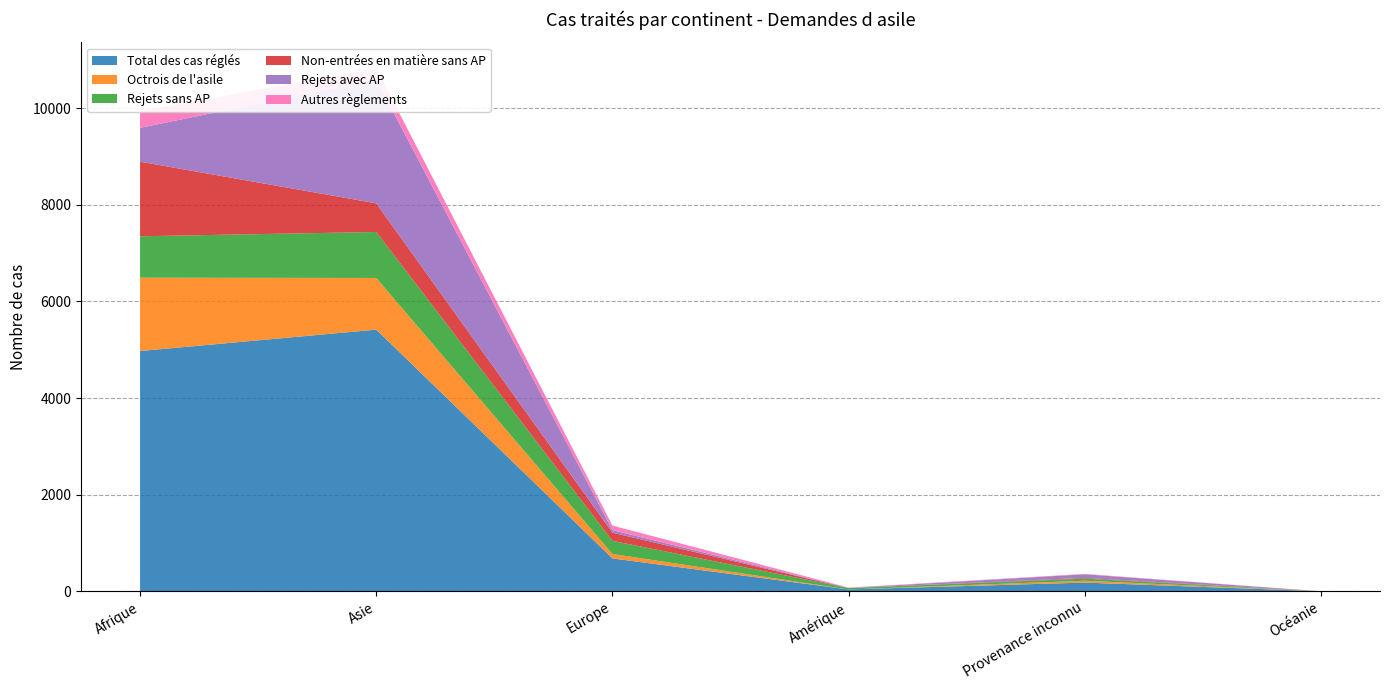

Reading left to right, what are all the values shown in this chart?

Total des cas réglés: Afrique=4972	Asie=5415	Europe=680	Amérique=38	Provenance inconnu=180	Océanie=0
Octrois de l'asile: Afrique=1518	Asie=1069	Europe=92	Amérique=0	Provenance inconnu=38	Océanie=0
Rejets sans AP: Afrique=857	Asie=952	Europe=271	Amérique=28	Provenance inconnu=44	Océanie=0
Non-entrées en matière sans AP: Afrique=1544	Asie=593	Europe=170	Amérique=0	Provenance inconnu=15	Océanie=0
Rejets avec AP: Afrique=700	Asie=2563	Europe=52	Amérique=3	Provenance inconnu=74	Océanie=0
Autres règlements: Afrique=348	Asie=228	Europe=95	Amérique=7	Provenance inconnu=9	Océanie=0